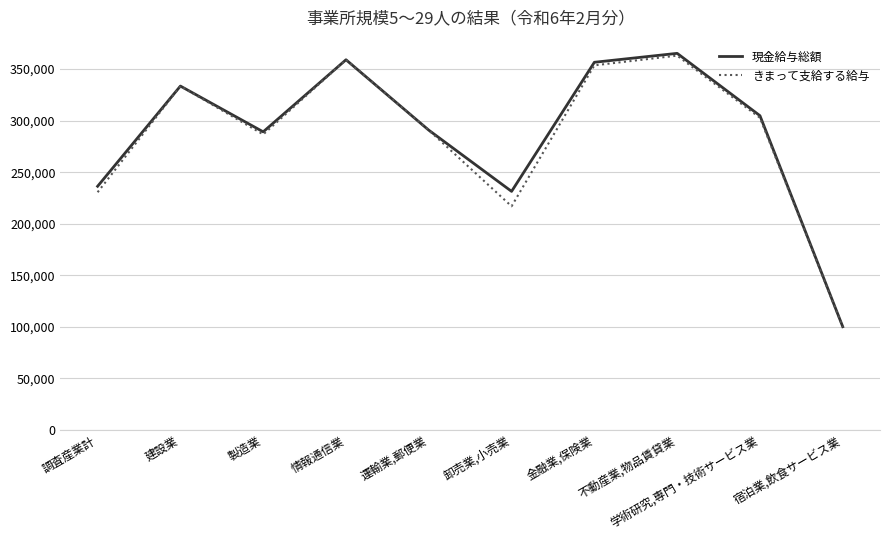

What is the difference between the second highest and second lowest values in the きまって支給する給与 series?

142052